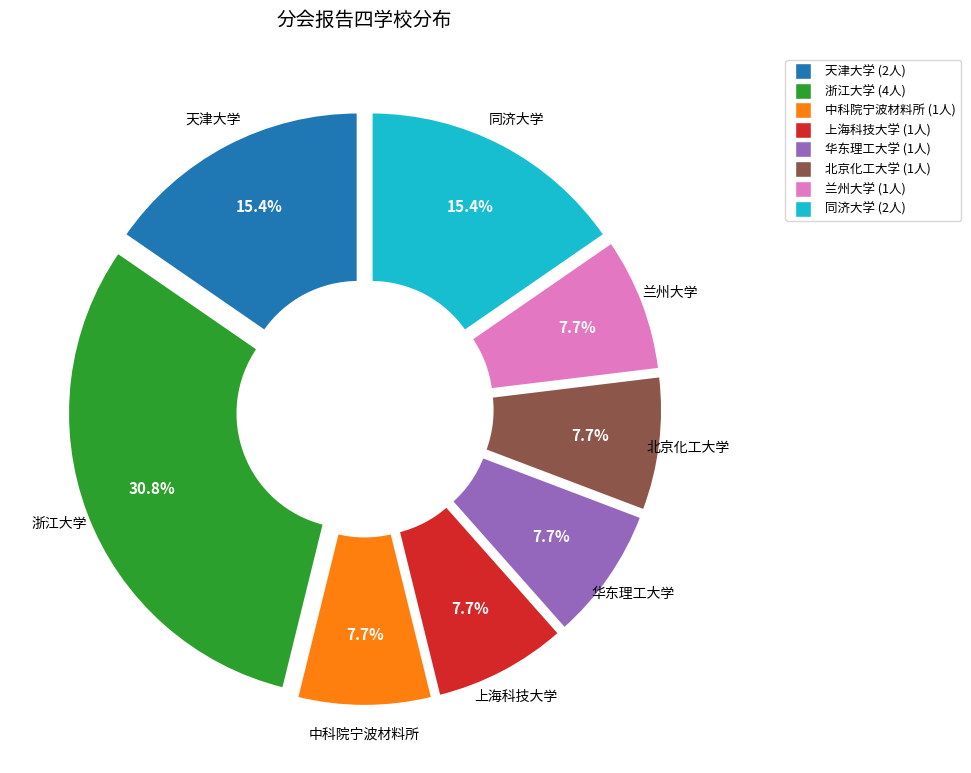

To the nearest percent, what percentage of the pie is 天津大学?

15%